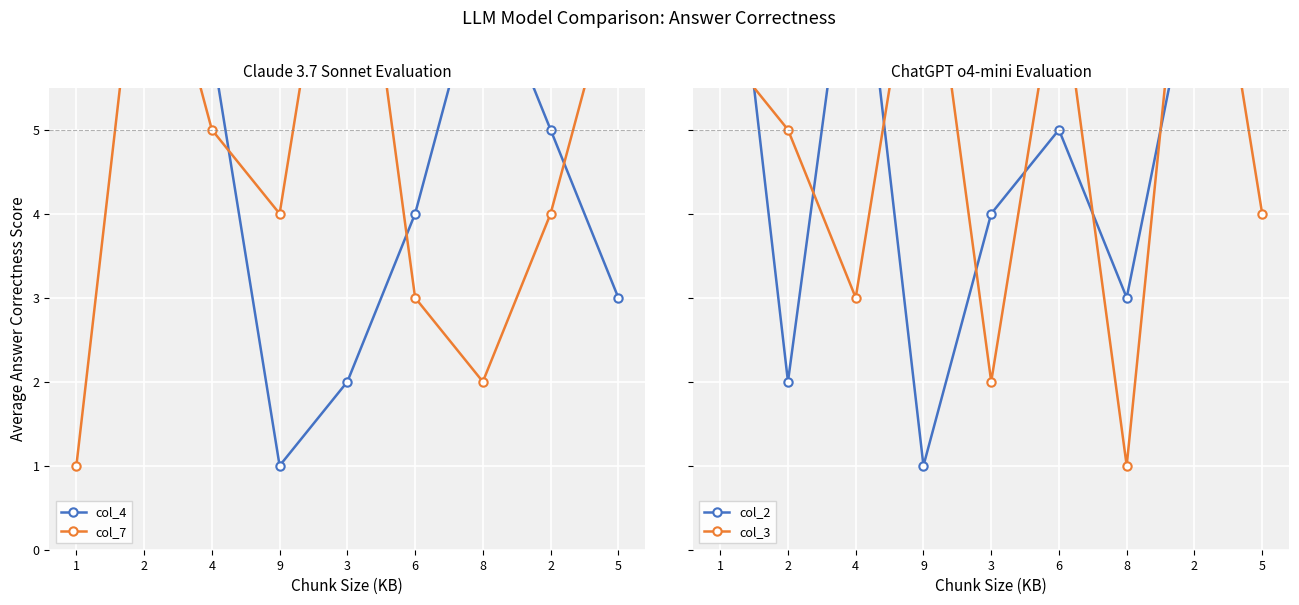

What is the label of the 3rd point from the right?

8